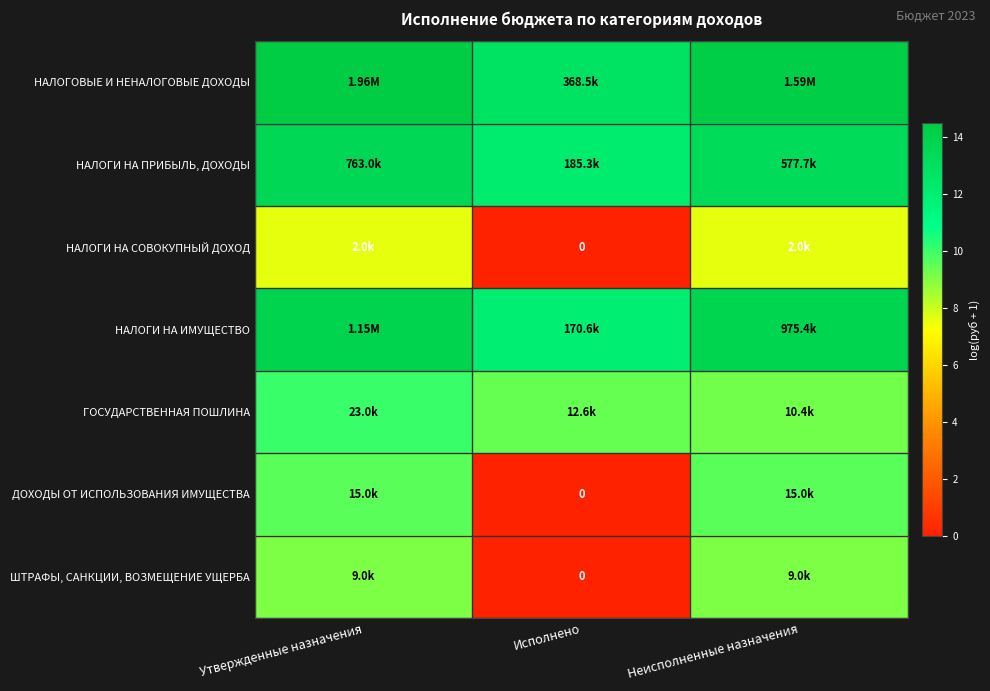

At Утвержденные назначения, list the series in order from largest to smallest.

НАЛОГОВЫЕ И НЕНАЛОГОВЫЕ ДОХОДЫ, НАЛОГИ НА ИМУЩЕСТВО, НАЛОГИ НА ПРИБЫЛЬ, ДОХОДЫ, ГОСУДАРСТВЕННАЯ ПОШЛИНА, ДОХОДЫ ОТ ИСПОЛЬЗОВАНИЯ ИМУЩЕСТВА, ШТРАФЫ, САНКЦИИ, ВОЗМЕЩЕНИЕ УЩЕРБА, НАЛОГИ НА СОВОКУПНЫЙ ДОХОД